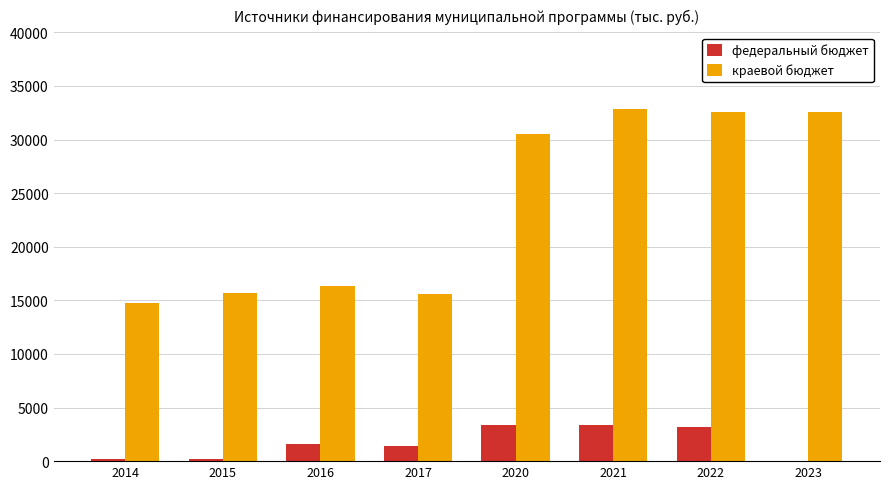

The value of федеральный бюджет at 2023 is -1950.7. True or false?

False